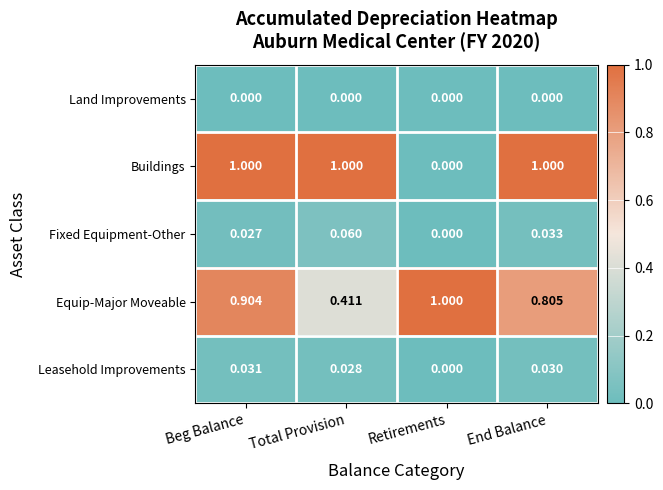

Count the number of categories in the chart.

4